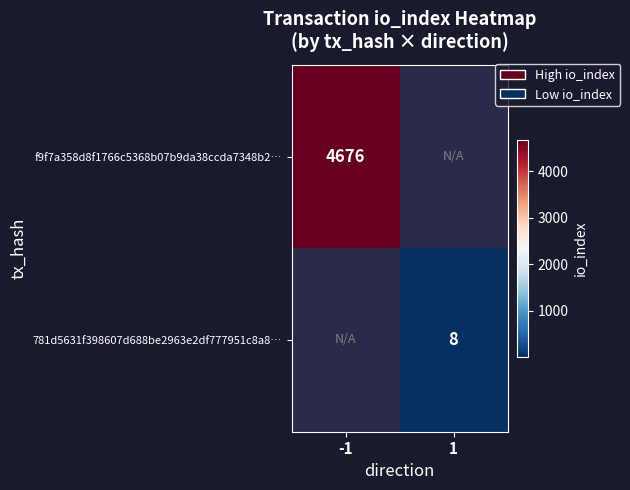

At how many categories does at least one series exceed 3492?

1